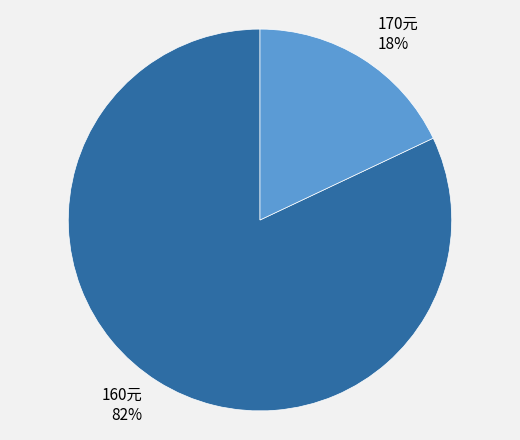

To the nearest percent, what percentage of the pie is 160元?

82%